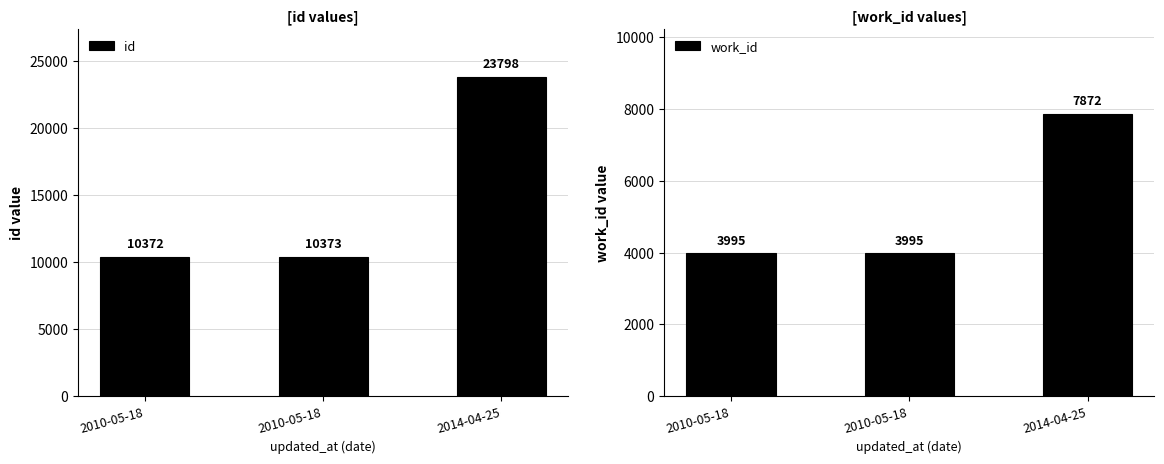

Reading right to left, transcribe all the data shown in this chart.

id: 23798	10373	10372
work_id: 7872	3995	3995